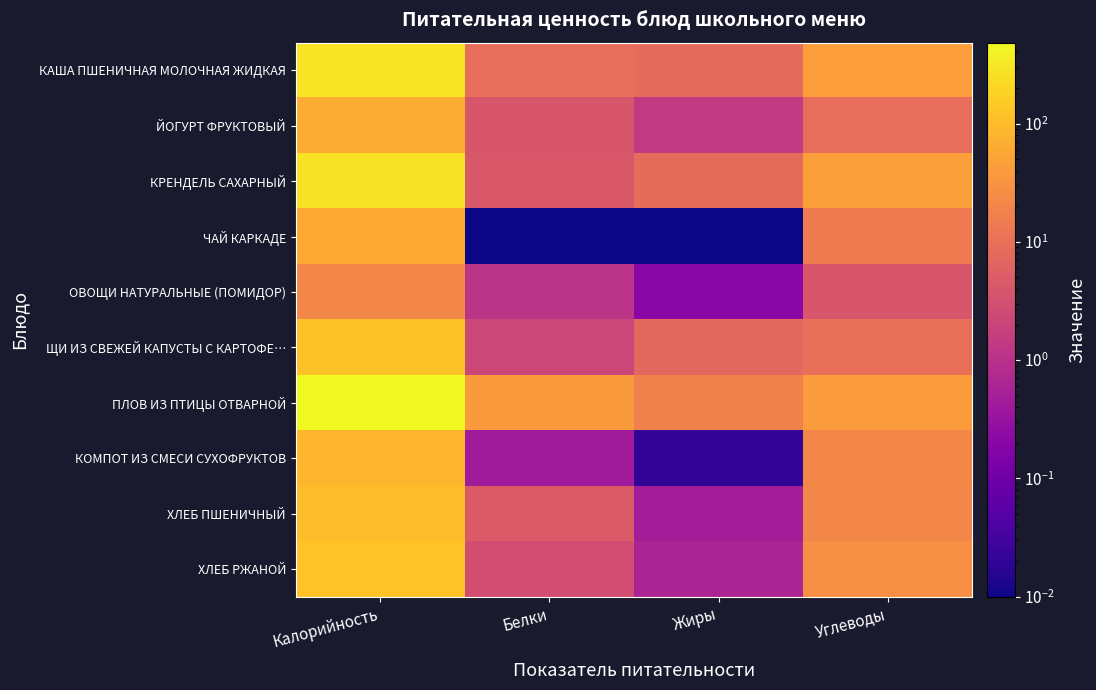

At how many categories does at least one series exceed 413?

1